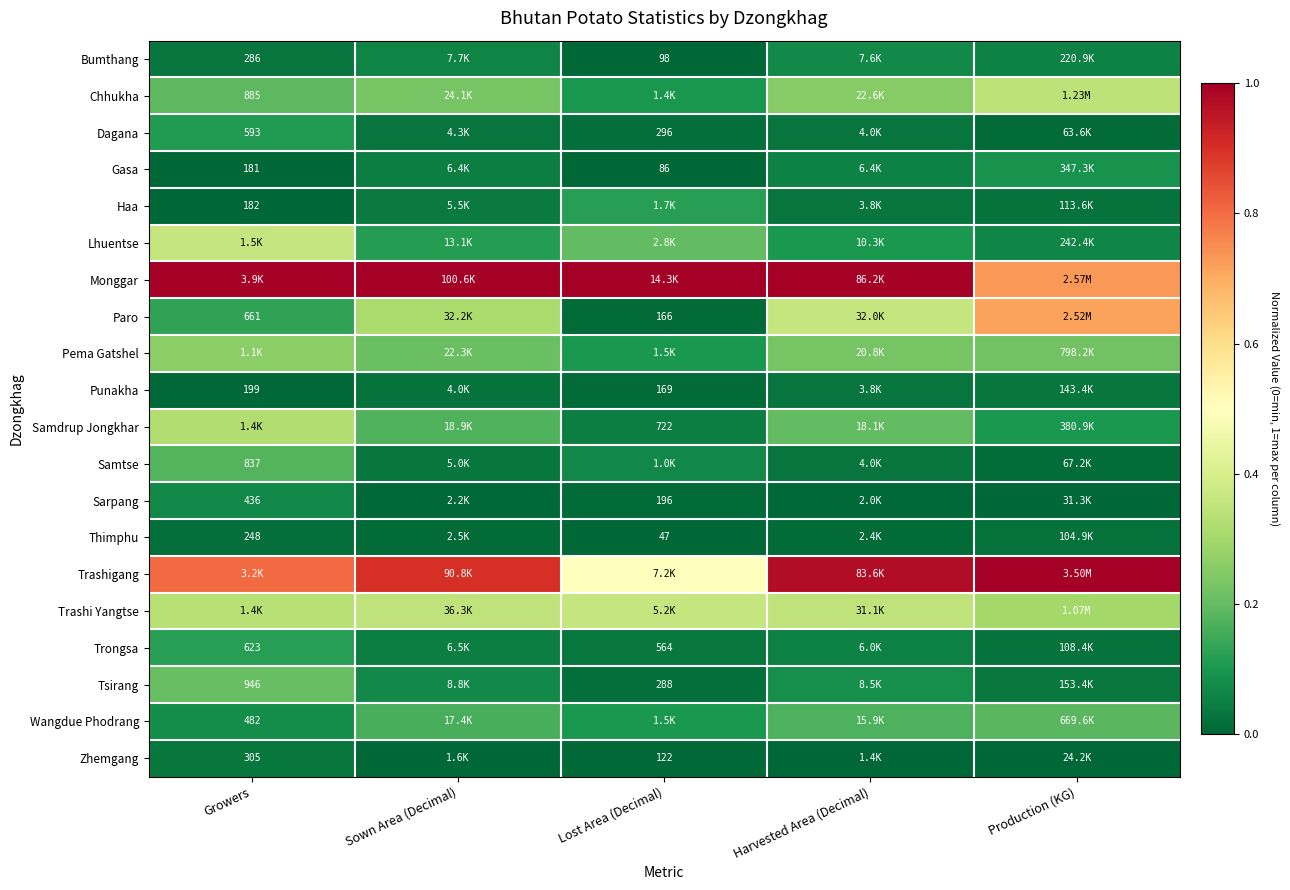

Rank the series at Production (KG) from lowest to highest value.

Zhemgang, Sarpang, Dagana, Samtse, Thimphu, Trongsa, Haa, Punakha, Tsirang, Bumthang, Lhuentse, Gasa, Samdrup Jongkhar, Wangdue Phodrang, Pema Gatshel, Trashi Yangtse, Chhukha, Paro, Monggar, Trashigang